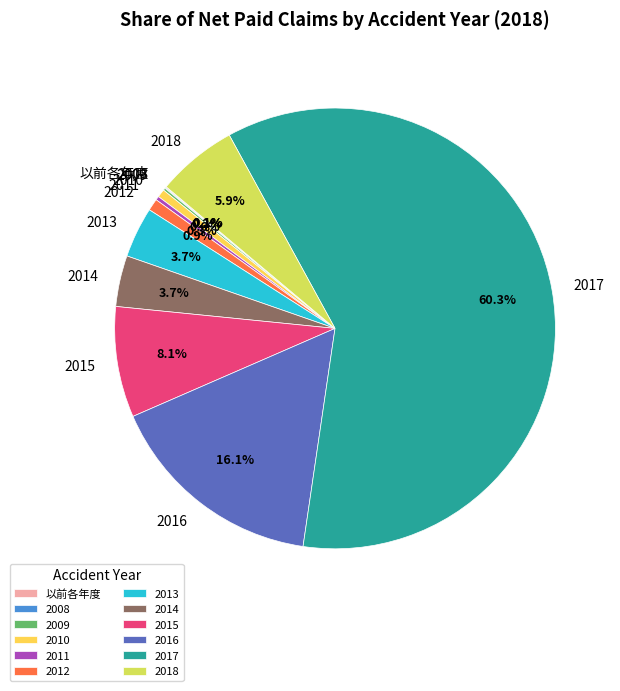

Which slice represents more than half of the pie?

2017